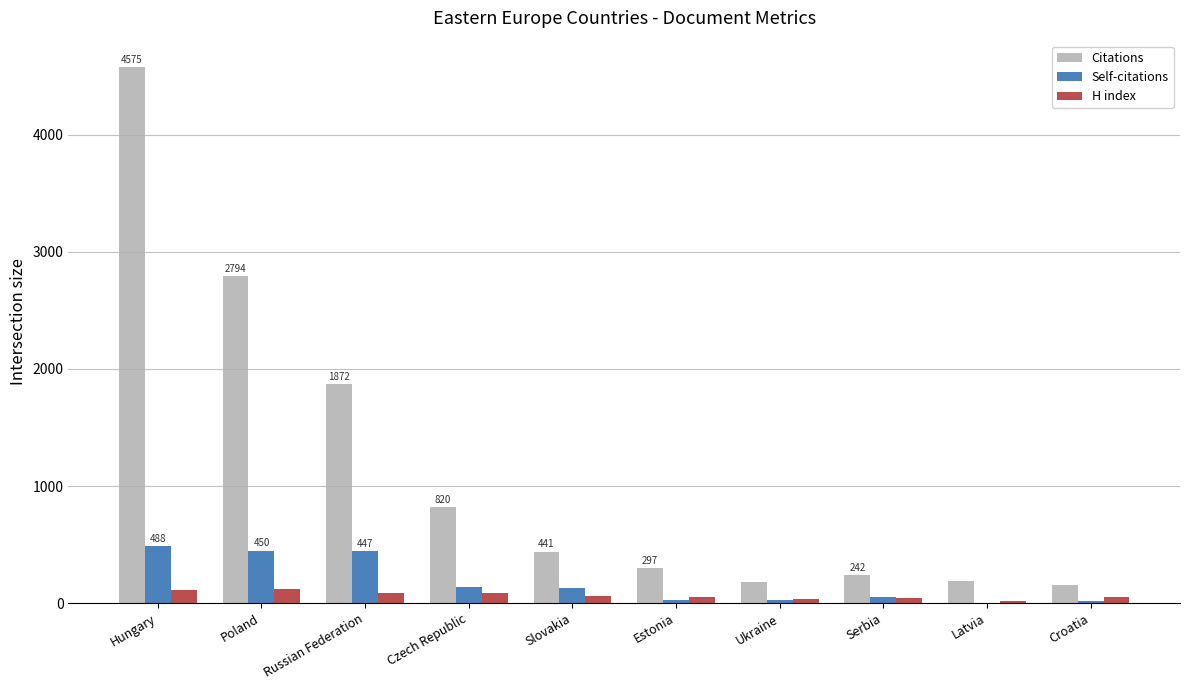

Is it true that Citations equals 4957 at Poland?

False